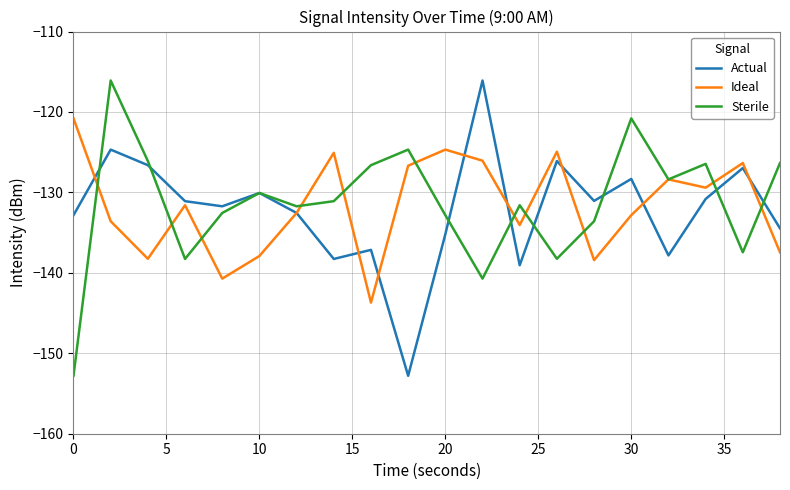

At how many categories does at least one series exceed -121?

4